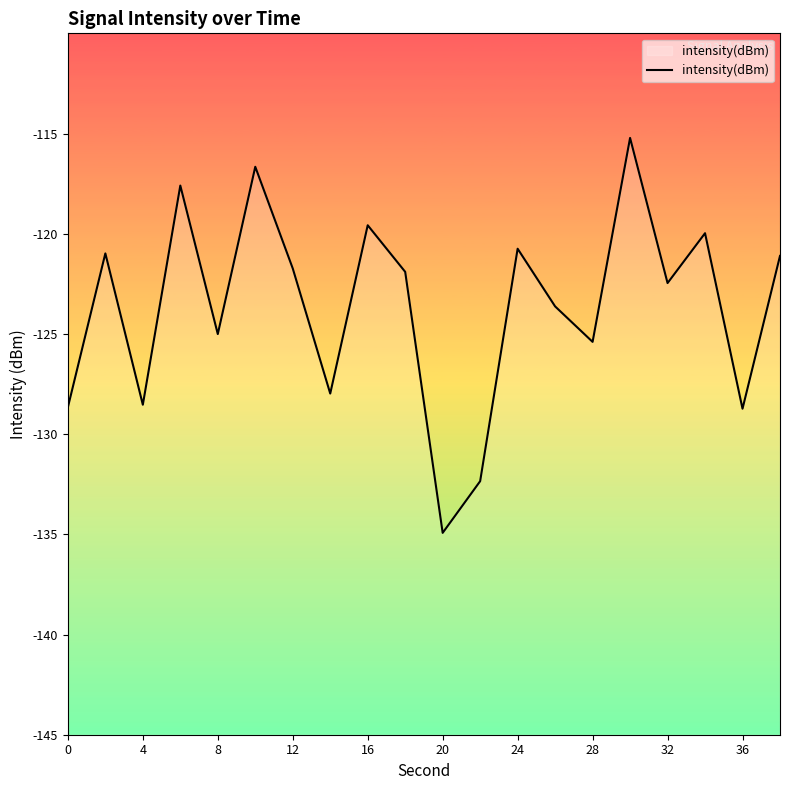

True or false: the data has more than 2 interior local peaks.

True